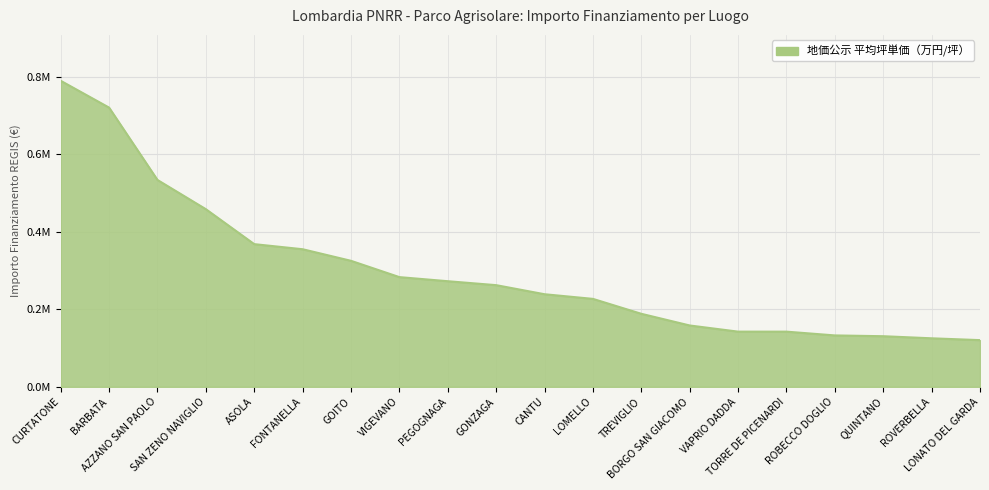

What is the sum of the values at LONATO DEL GARDA and PEGOGNAGA?

392873.7